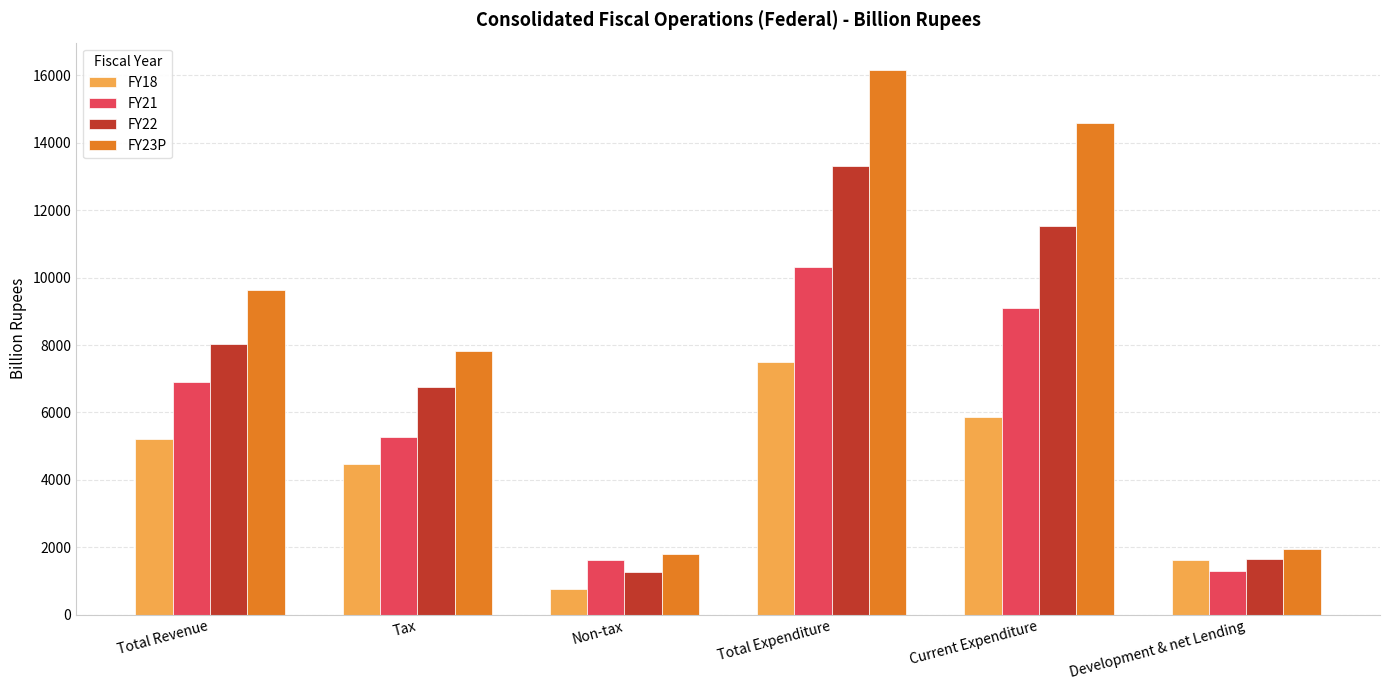

True or false: FY22 has a value of 13295.3 at Total Expenditure.

True